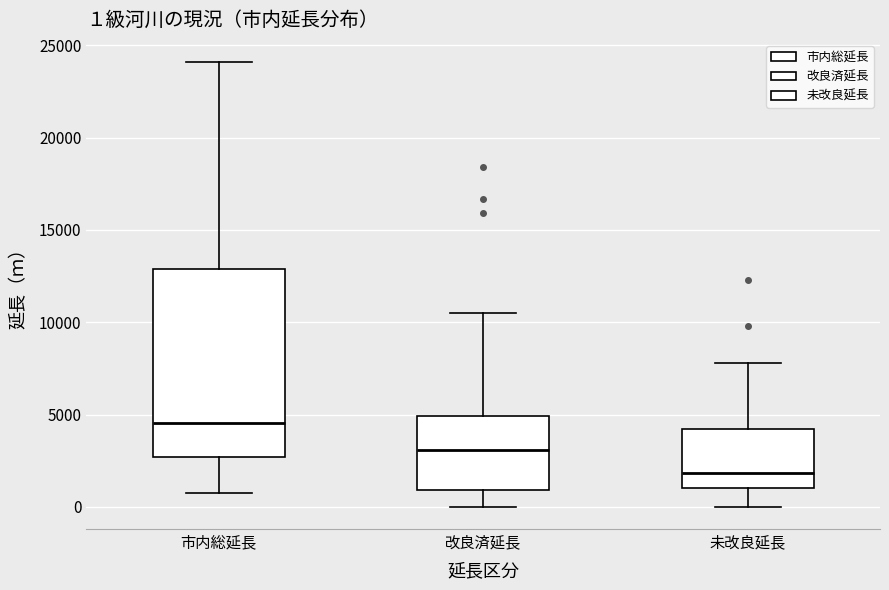

Which box is the tallest, from its lower edge to its upper edge?

市内総延長